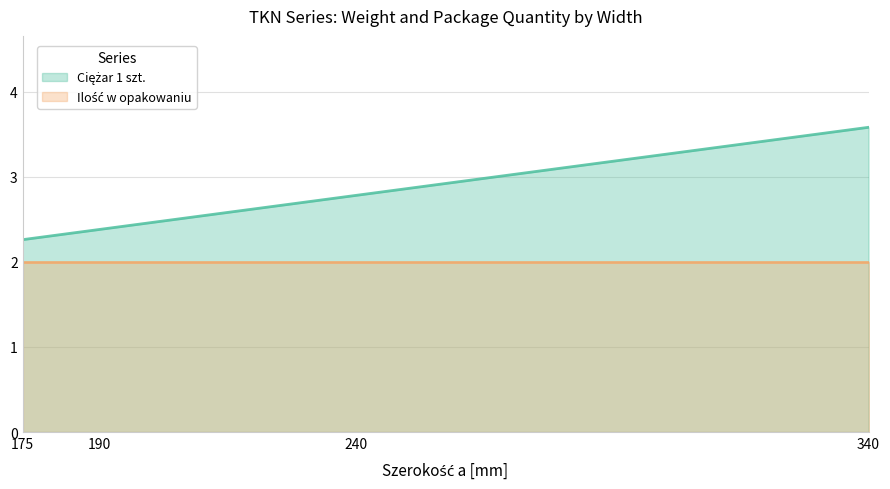

What is the value of the 4th point from the left?

3.6